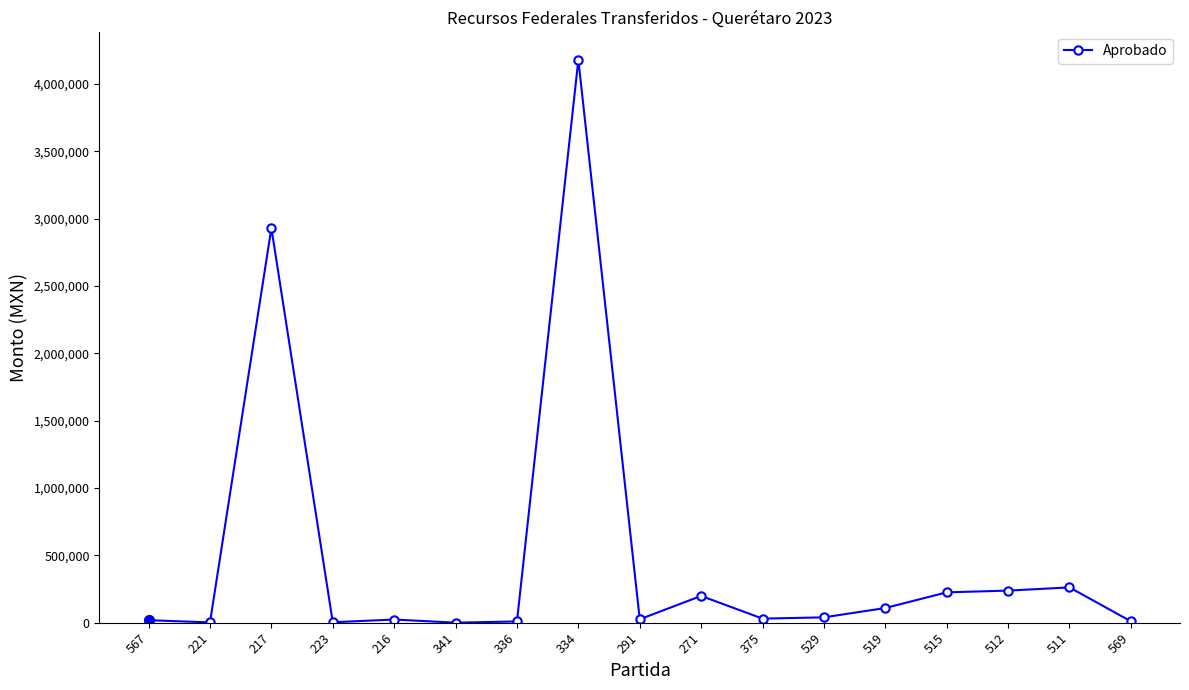

True or false: the data has more than 2 interior local peaks.

True